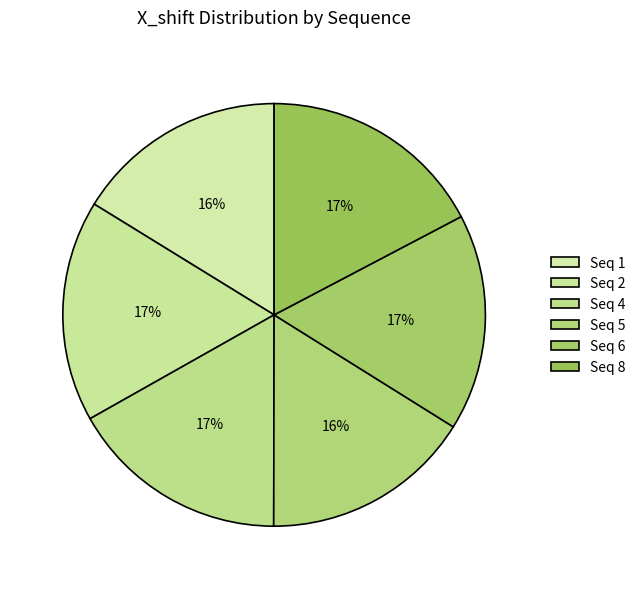

How many slices are in this pie chart?

6